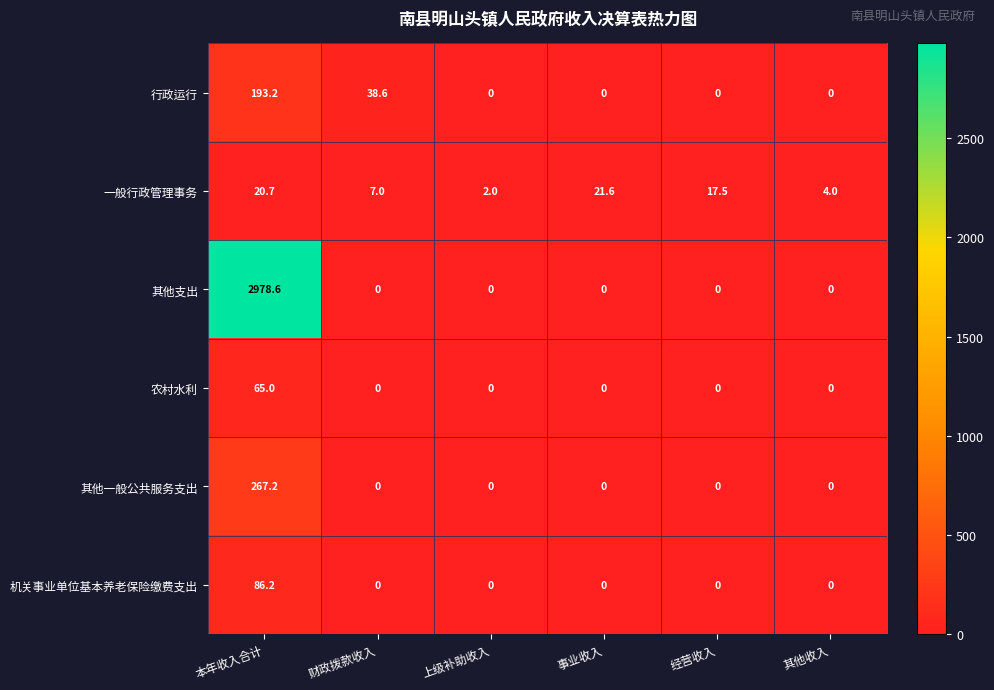

List the series in order of their peak value, lowest first.

一般行政管理事务, 农村水利, 机关事业单位基本养老保险缴费支出, 行政运行, 其他一般公共服务支出, 其他支出